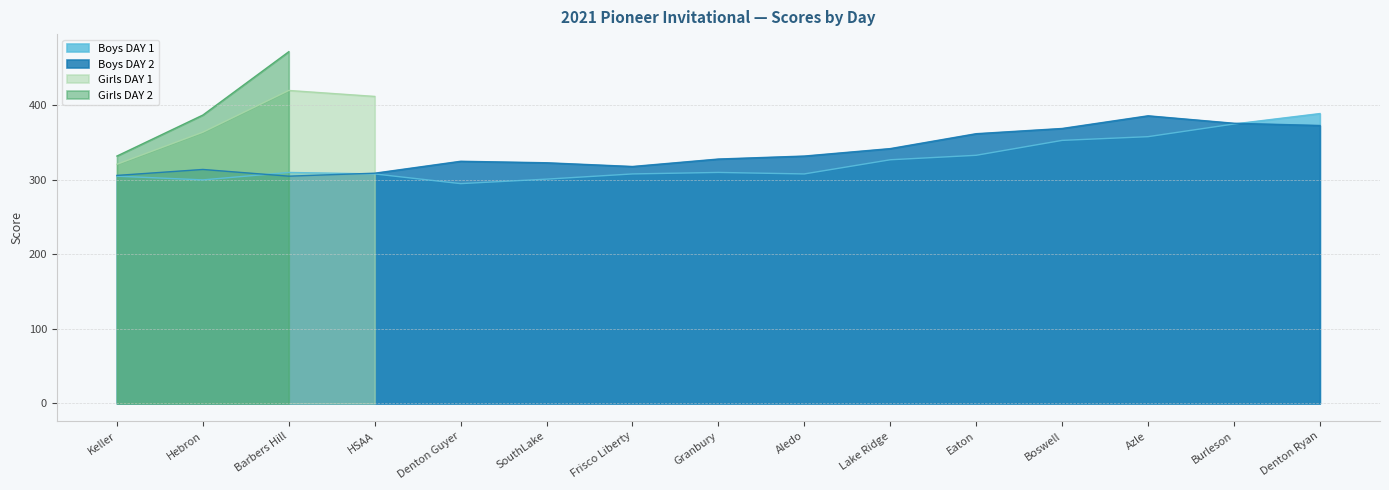

What is the maximum value for Boys DAY 1?

389